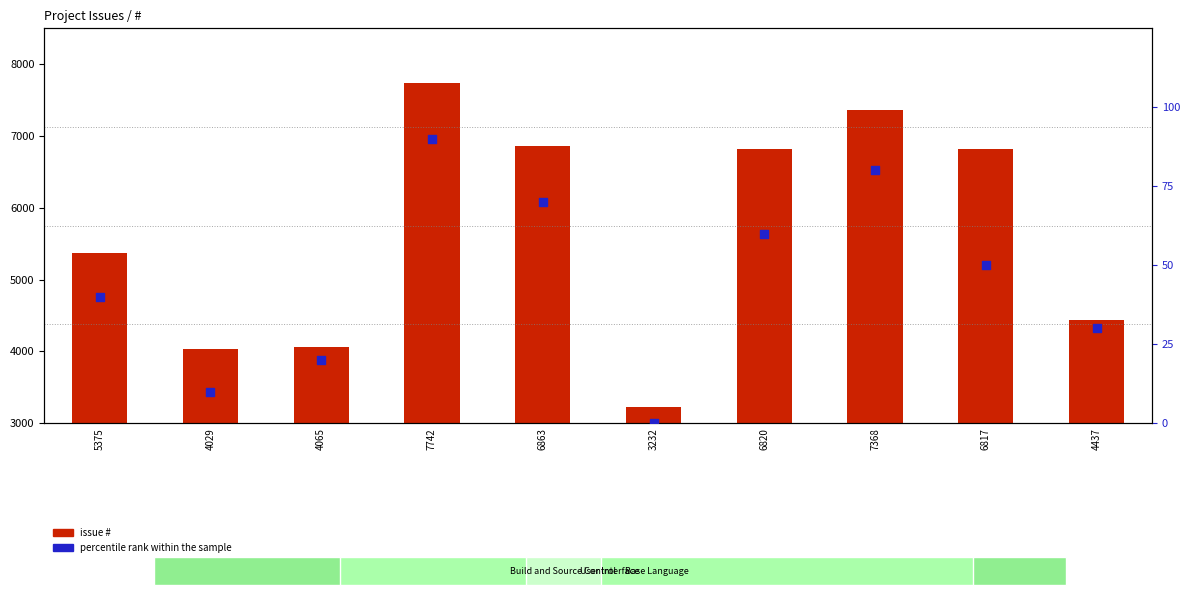

Which series contains the lowest Y value?

percentile rank within the sample